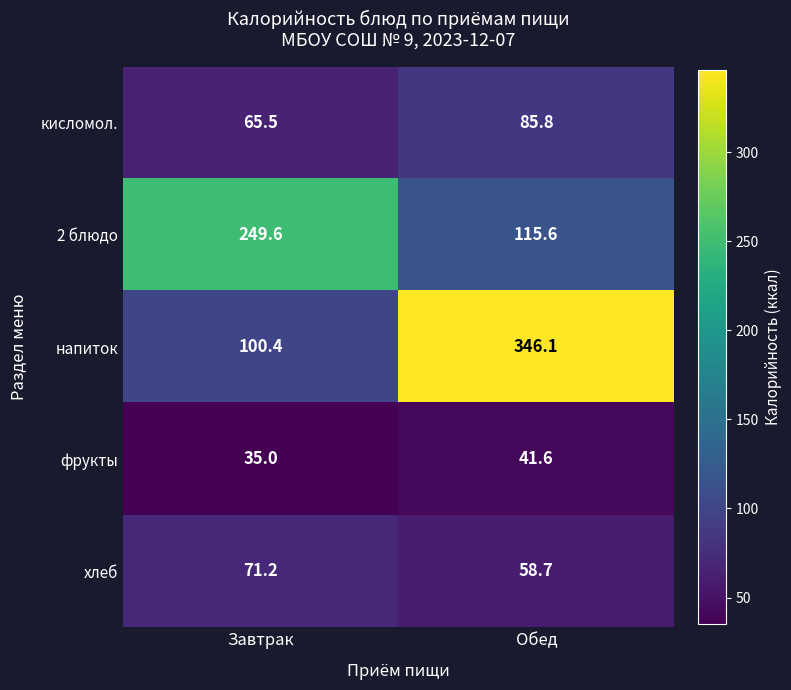

What is the total value across all series at Обед?

647.8